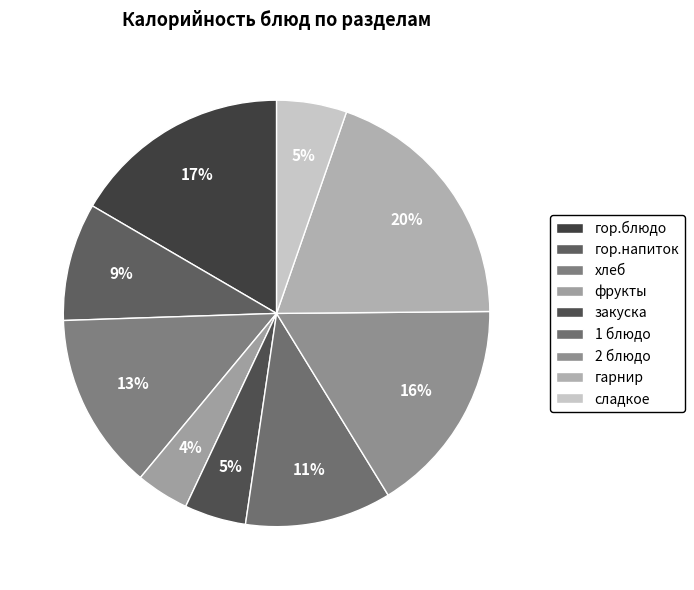

What percentage do фрукты and 2 блюдо together represent?

20.4%